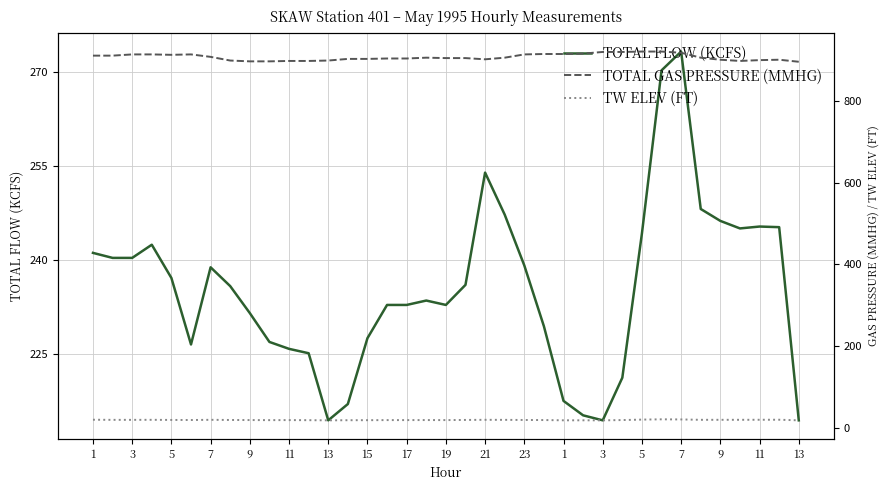

In TW ELEV (FT), how many points are higher than both neighbors (excluding endpoints)?

7